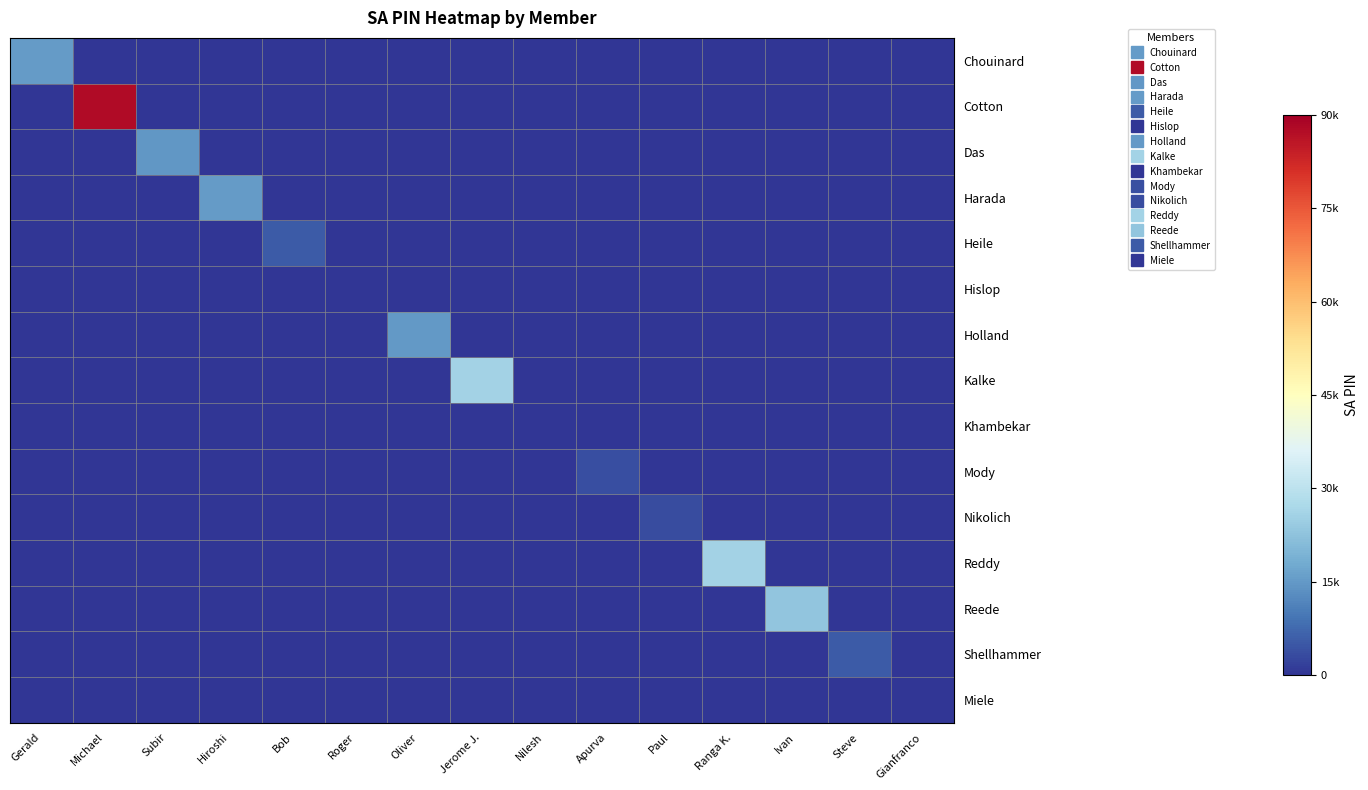

Which category has the lowest value across all series?

Michael